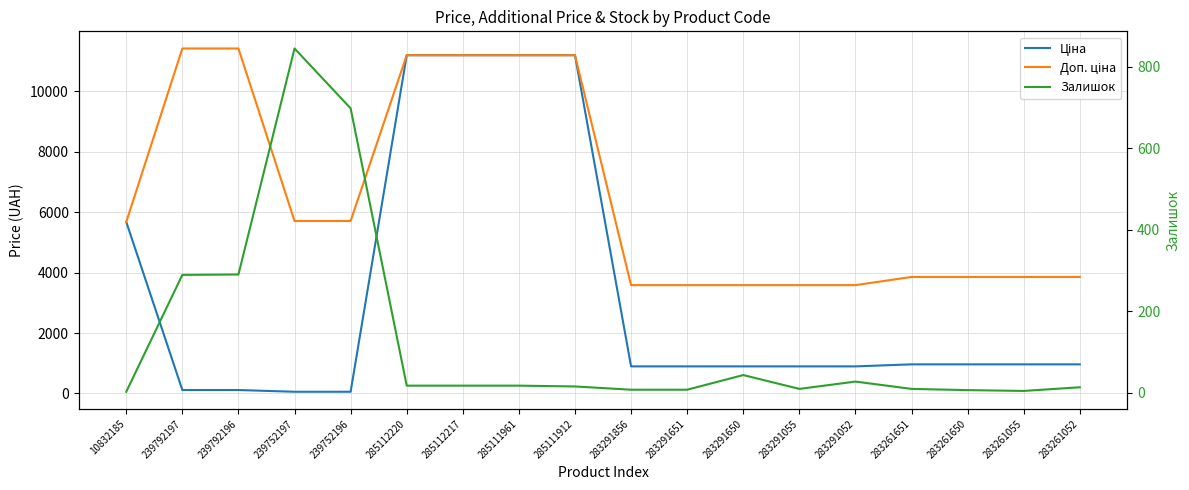

What is the difference between the Залишок values at 285111961 and 283261055?

13.0